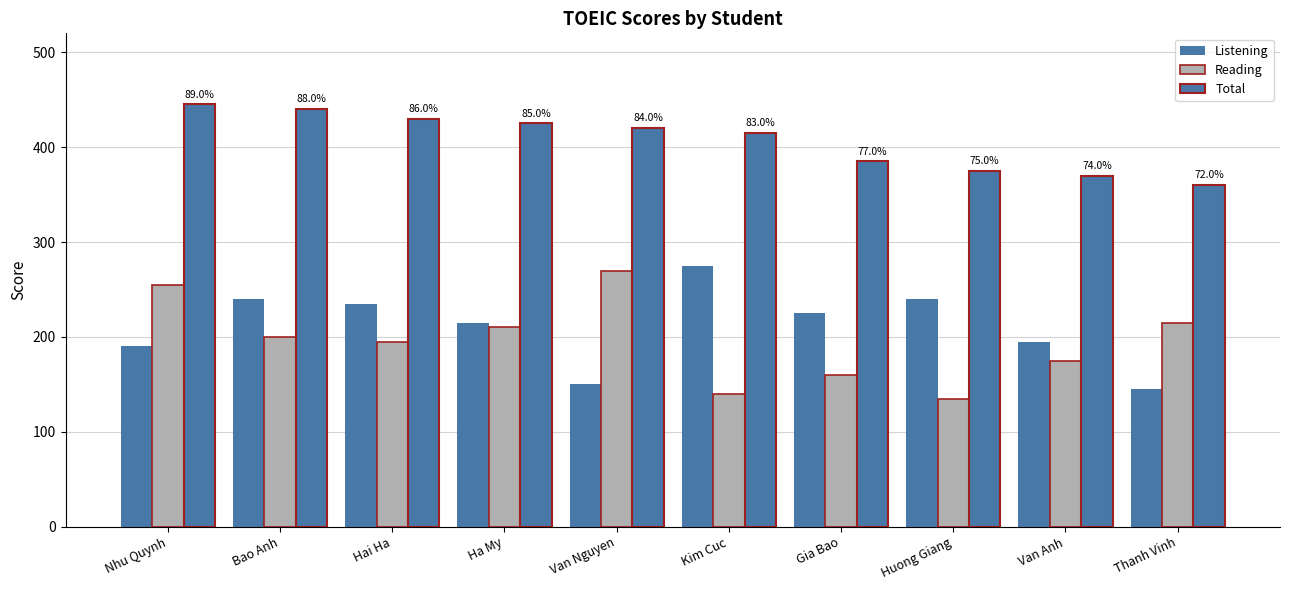

What position from the left is Kim Cuc?

6